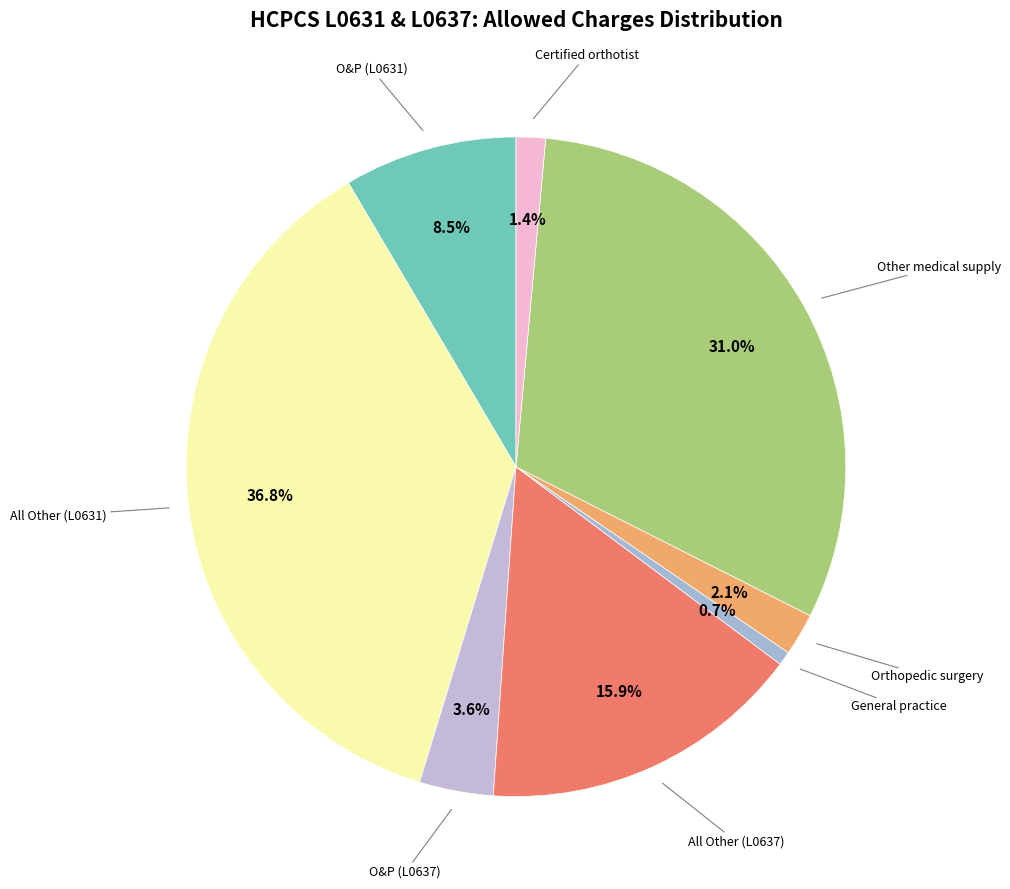

Does any single category account for the majority?

No